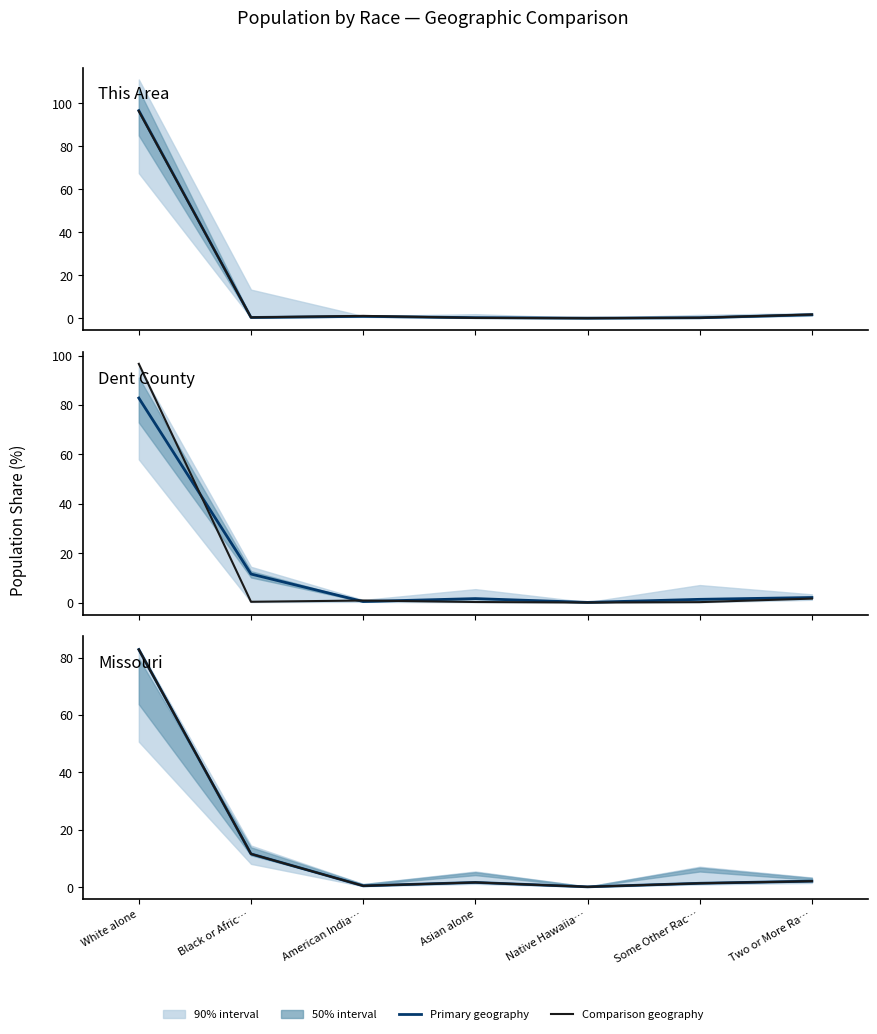

Does the chart display data point markers on the line(s)?

No